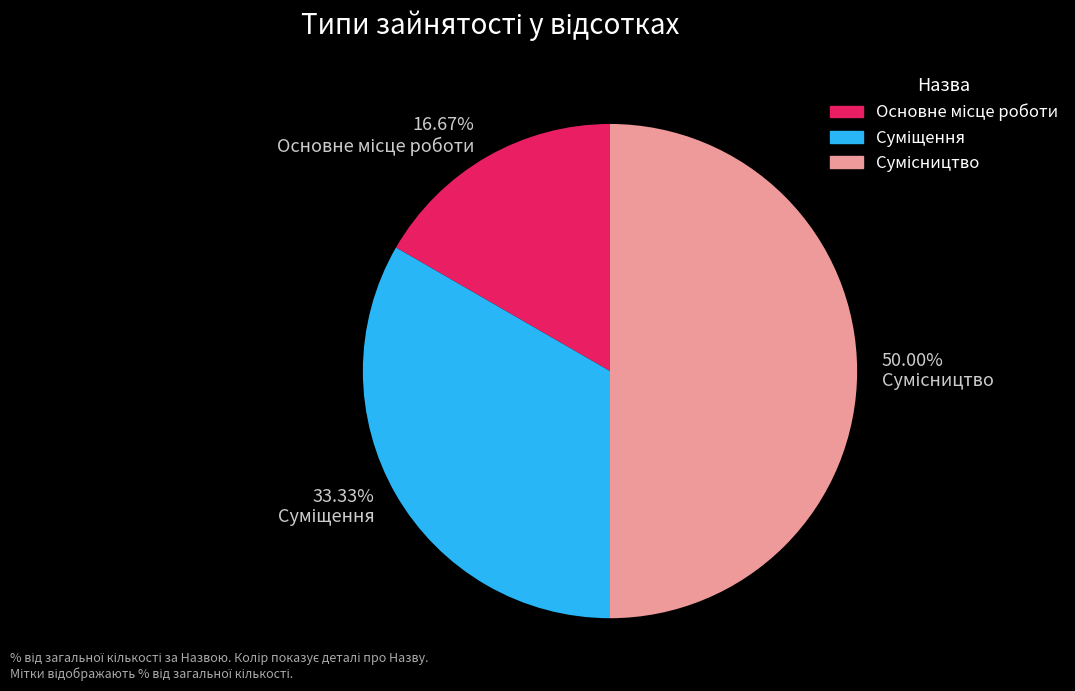

Does Суміщення represent more than half of the total?

No